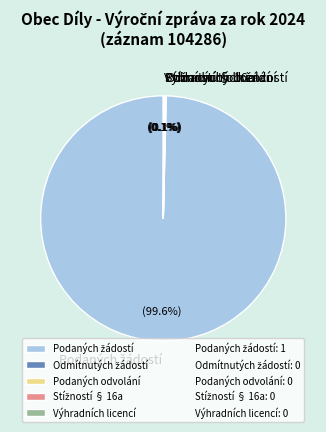

Does any single category account for the majority?

Yes